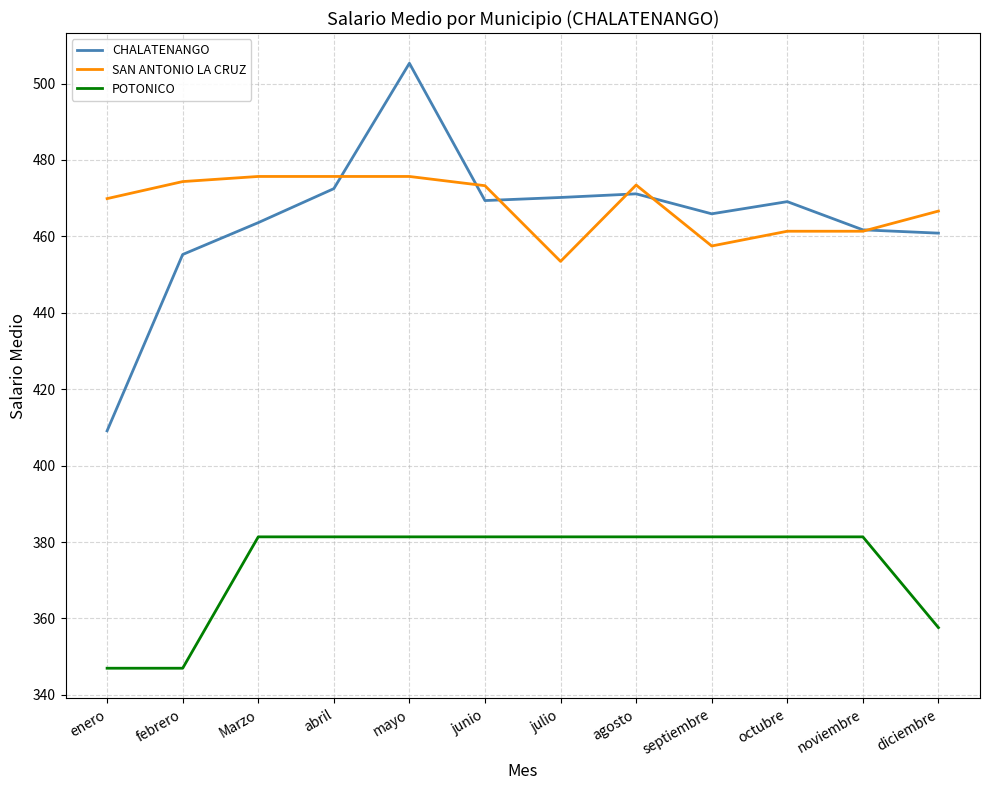

True or false: SAN ANTONIO LA CRUZ and POTONICO intersect in this chart.

False